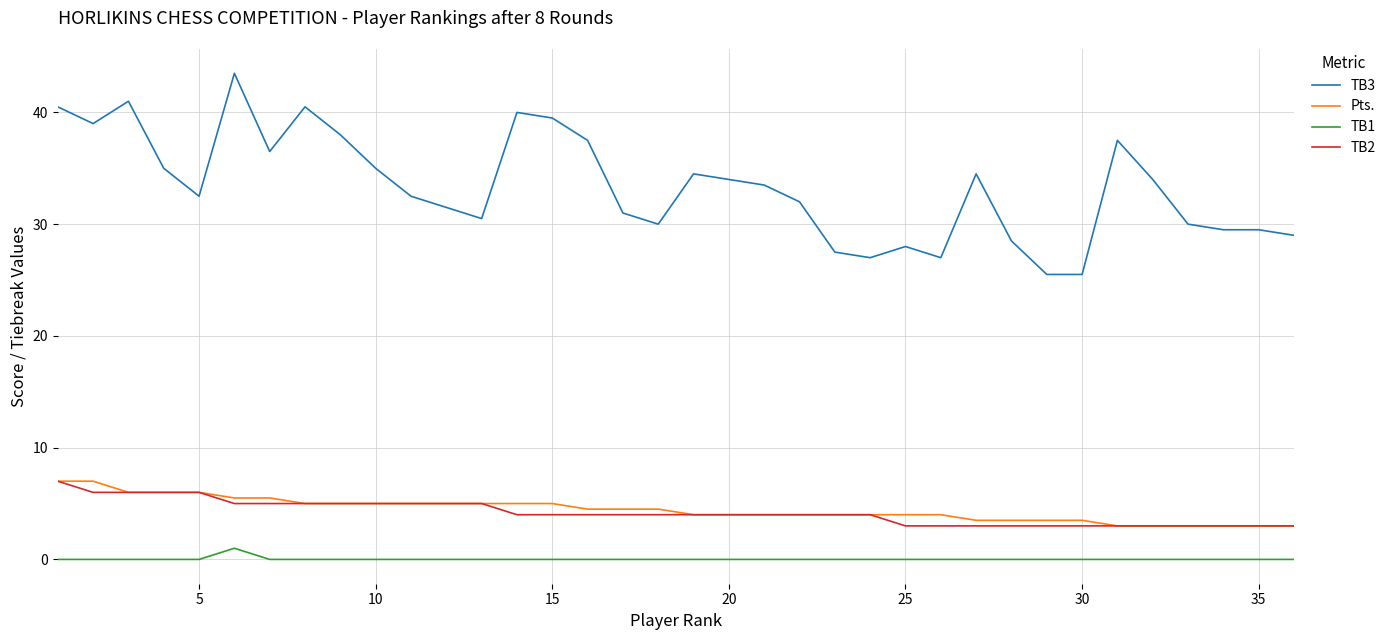

What is the highest value of the Pts. series?

7.0